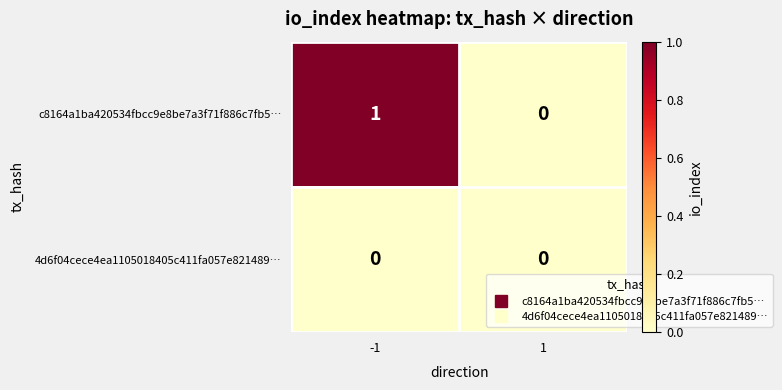

True or false: c8164a1ba420534fbcc9e8be7a3f71f886c7fb5… has a value of 1 at -1.

True